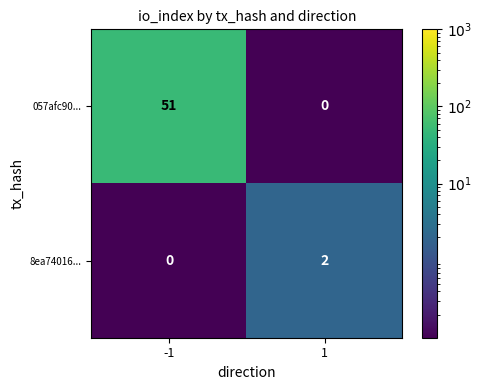

Which series changed the most between -1 and 1?

057afc90...